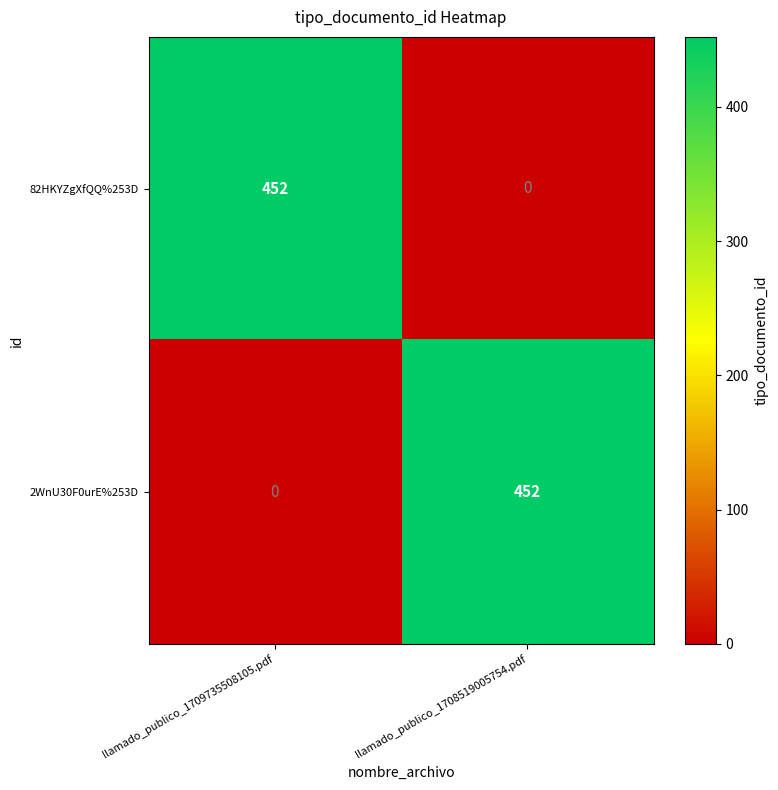

What is the spread (max minus min) of values at llamado_publico_1708519005754.pdf?

452